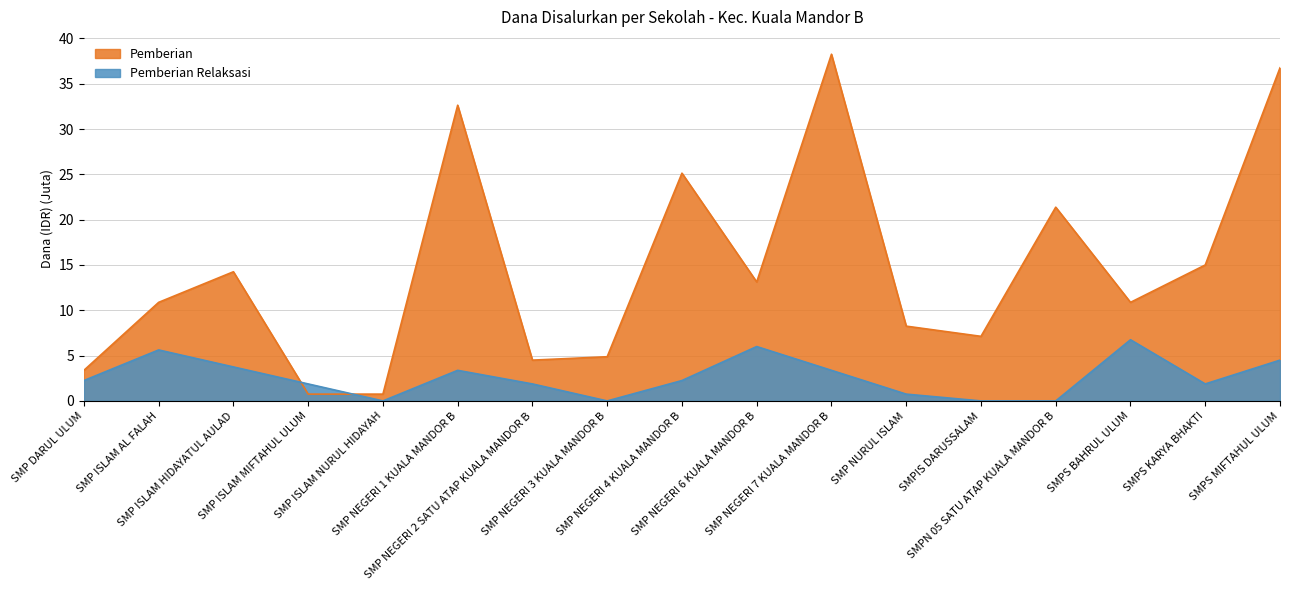

Reading right to left, what are all the values shown in this chart?

Pemberian: SMPS MIFTAHUL ULUM=36.8	SMPS KARYA BHAKTI=15.0	SMPS BAHRUL ULUM=10.9	SMPN 05 SATU ATAP KUALA MANDOR B=21.4	SMPIS DARUSSALAM=7.1	SMP NURUL ISLAM=8.2	SMP NEGERI 7 KUALA MANDOR B=38.2	SMP NEGERI 6 KUALA MANDOR B=13.1	SMP NEGERI 4 KUALA MANDOR B=25.1	SMP NEGERI 3 KUALA MANDOR B=4.9	SMP NEGERI 2 SATU ATAP KUALA MANDOR B=4.5	SMP NEGERI 1 KUALA MANDOR B=32.6	SMP ISLAM NURUL HIDAYAH=0.8	SMP ISLAM MIFTAHUL ULUM=0.8	SMP ISLAM HIDAYATUL AULAD=14.2	SMP ISLAM AL FALAH=10.9	SMP DARUL ULUM=3.4
Pemberian Relaksasi: SMPS MIFTAHUL ULUM=4.5	SMPS KARYA BHAKTI=1.9	SMPS BAHRUL ULUM=6.8	SMPN 05 SATU ATAP KUALA MANDOR B=0.0	SMPIS DARUSSALAM=0.0	SMP NURUL ISLAM=0.8	SMP NEGERI 7 KUALA MANDOR B=3.4	SMP NEGERI 6 KUALA MANDOR B=6.0	SMP NEGERI 4 KUALA MANDOR B=2.2	SMP NEGERI 3 KUALA MANDOR B=0.0	SMP NEGERI 2 SATU ATAP KUALA MANDOR B=1.9	SMP NEGERI 1 KUALA MANDOR B=3.4	SMP ISLAM NURUL HIDAYAH=0.0	SMP ISLAM MIFTAHUL ULUM=1.9	SMP ISLAM HIDAYATUL AULAD=3.8	SMP ISLAM AL FALAH=5.6	SMP DARUL ULUM=2.2